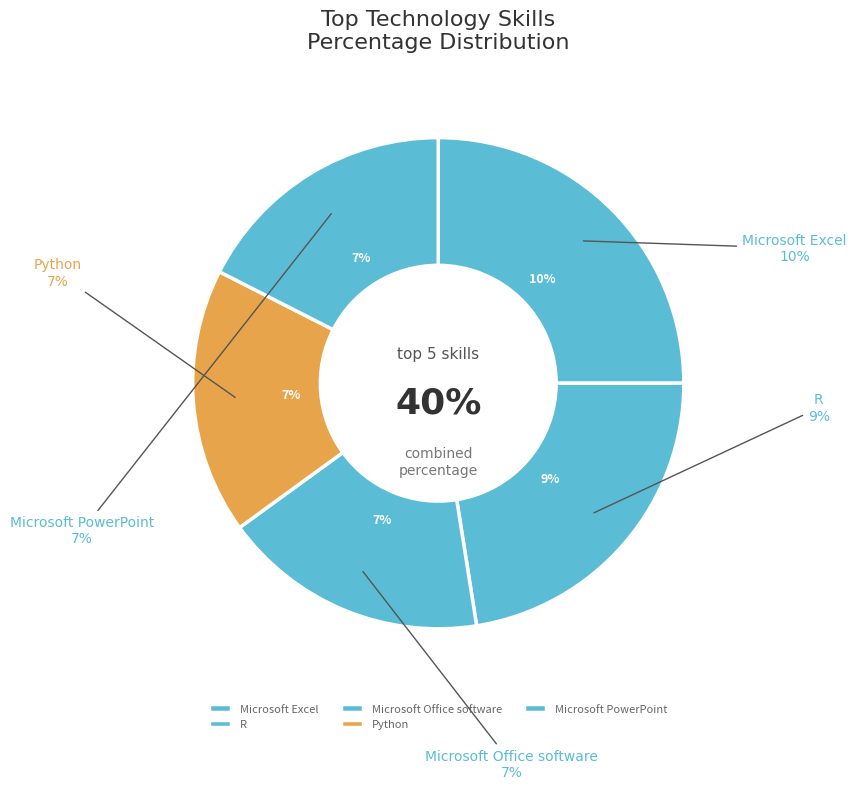

What percentage is the Microsoft Excel slice, to the nearest percent?

25%